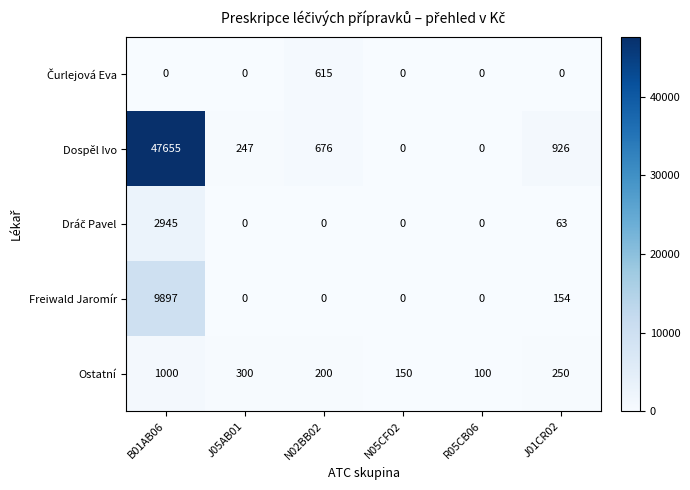

Which series has the largest total across all categories?

Dospěl Ivo